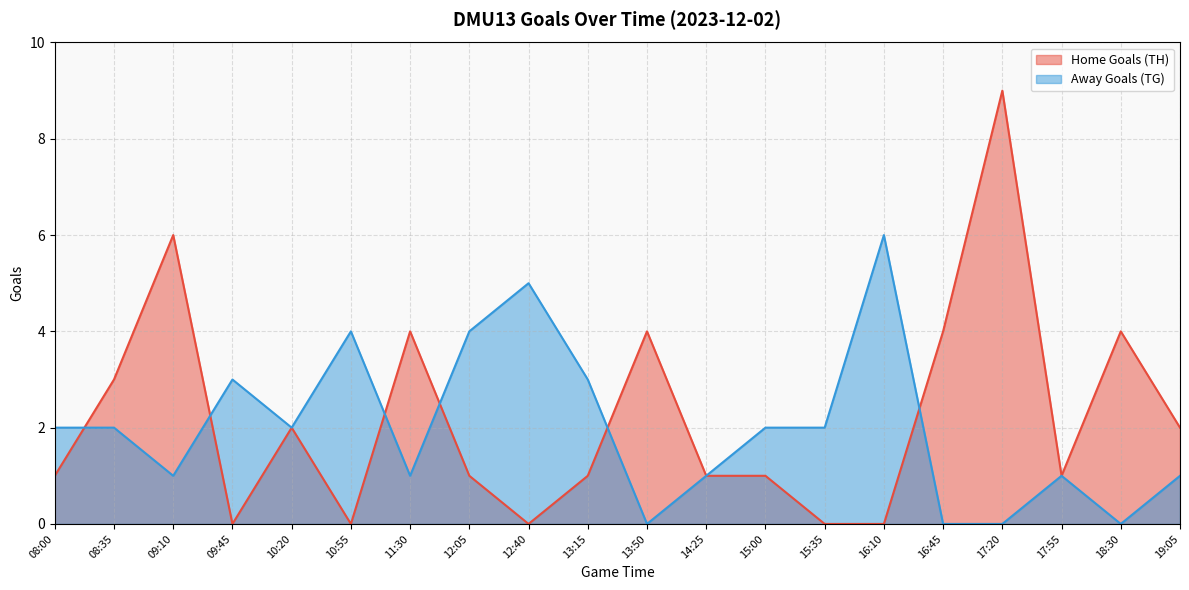

True or false: Away Goals (TG) has a value of 0 at 19:05.

False